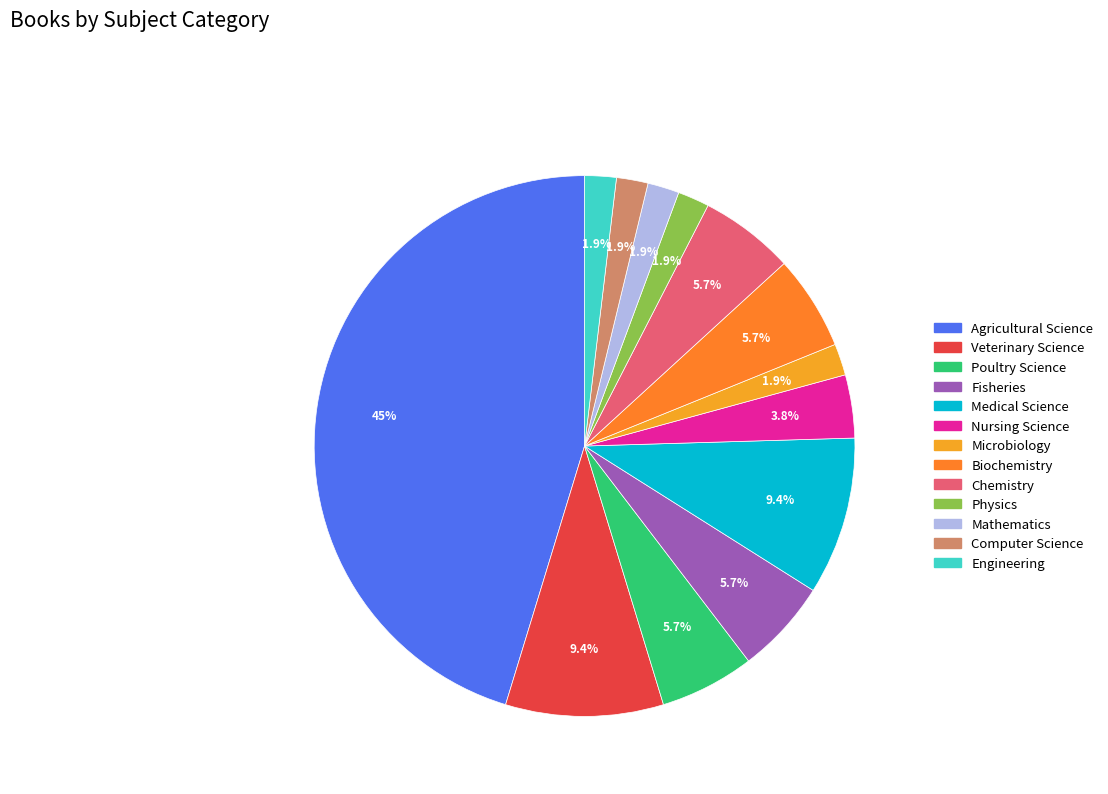

The Agricultural Science slice represents 60% of the pie. True or false?

False